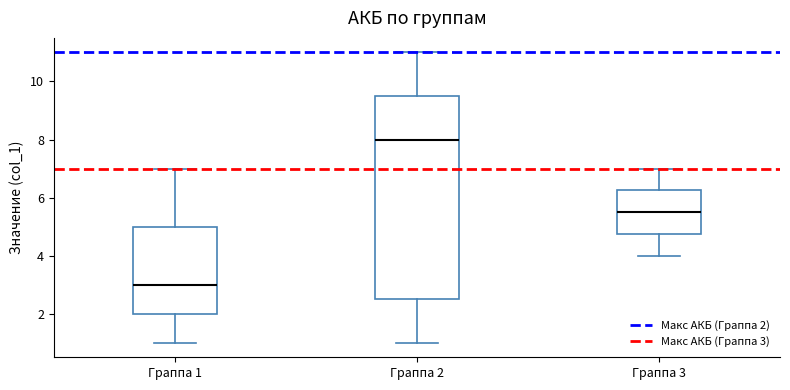

Which box has the highest median line?

Граппа 2